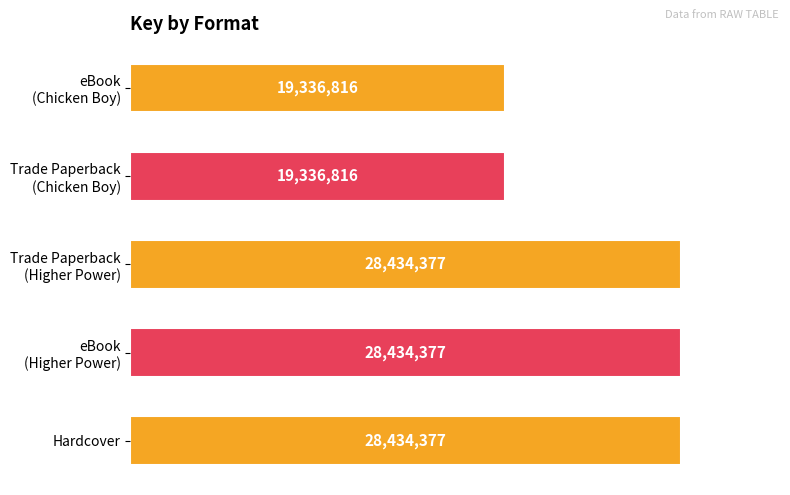

What is the smallest value displayed?

19336816